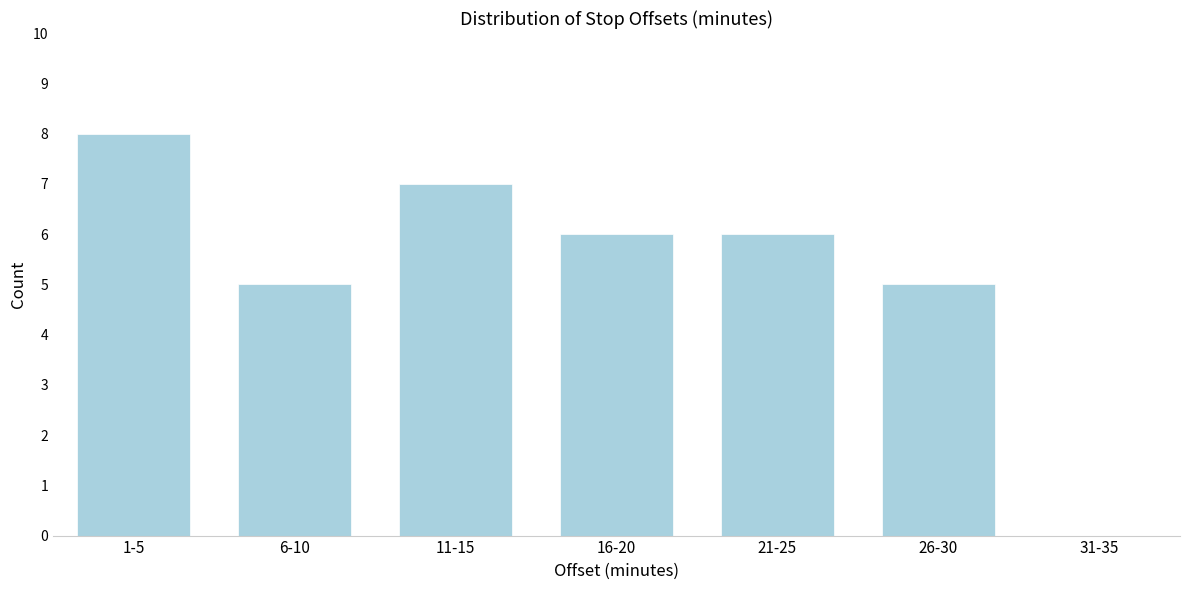

Reading left to right, list all the values displayed in this chart.

1-5=8	6-10=5	11-15=7	16-20=6	21-25=6	26-30=5	31-35=0